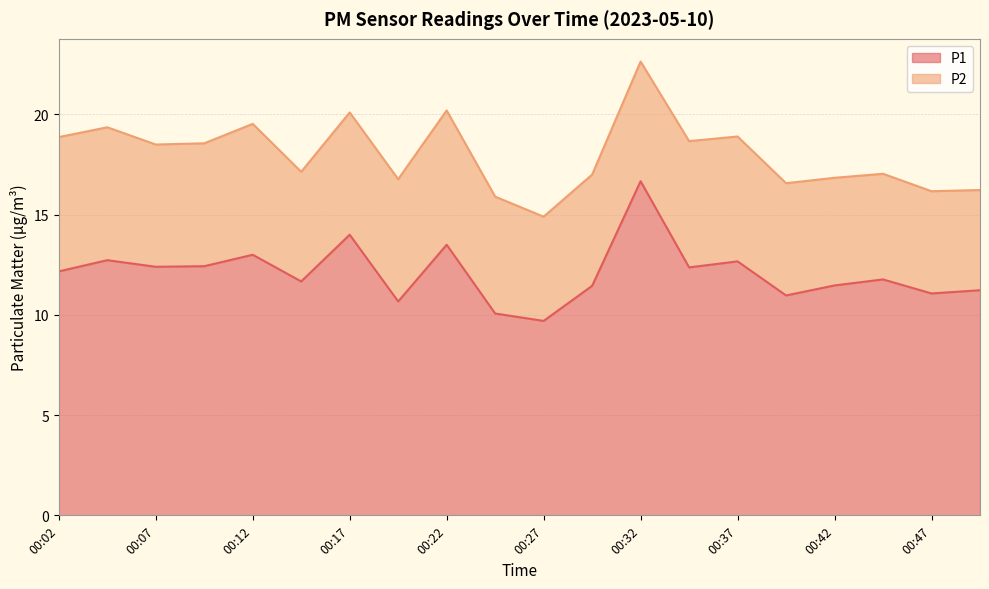

How many categories are shown in the chart?

20